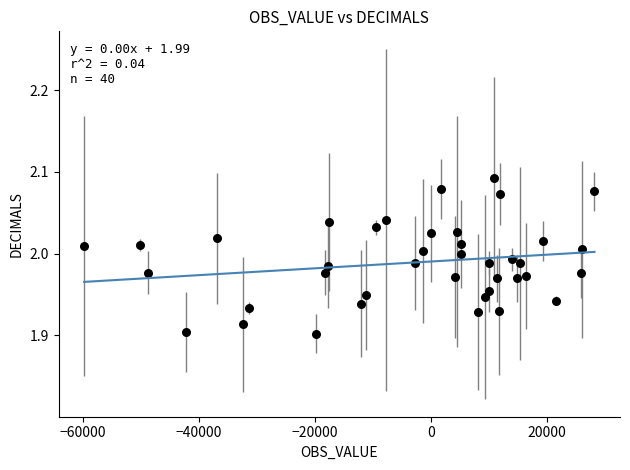

What is the range of X values (max minus min)?

87981.2